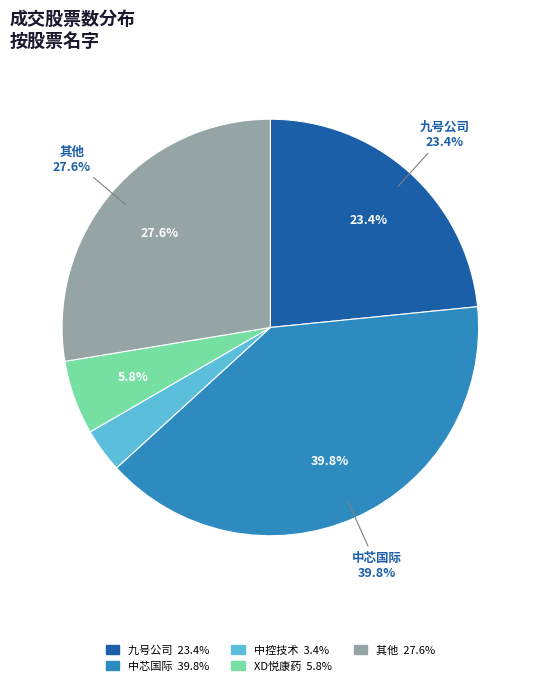

To the nearest percent, what percentage of the pie is XD悦康药?

6%